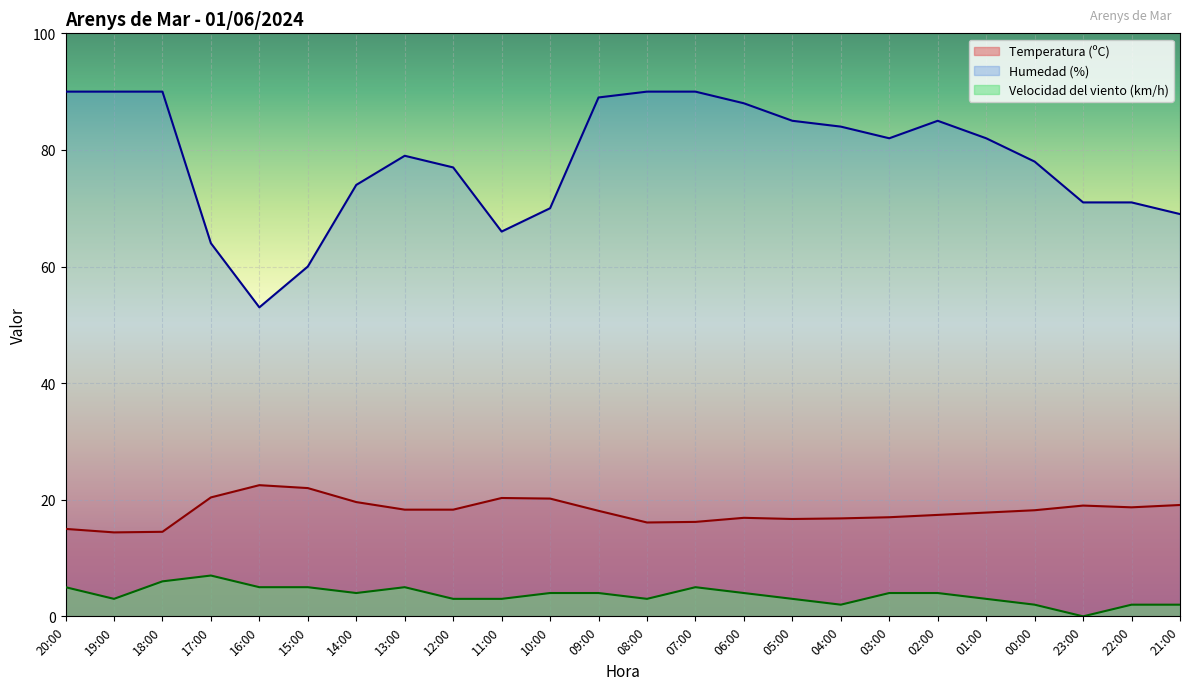

Which series has the largest range (max minus min)?

Humedad (%)